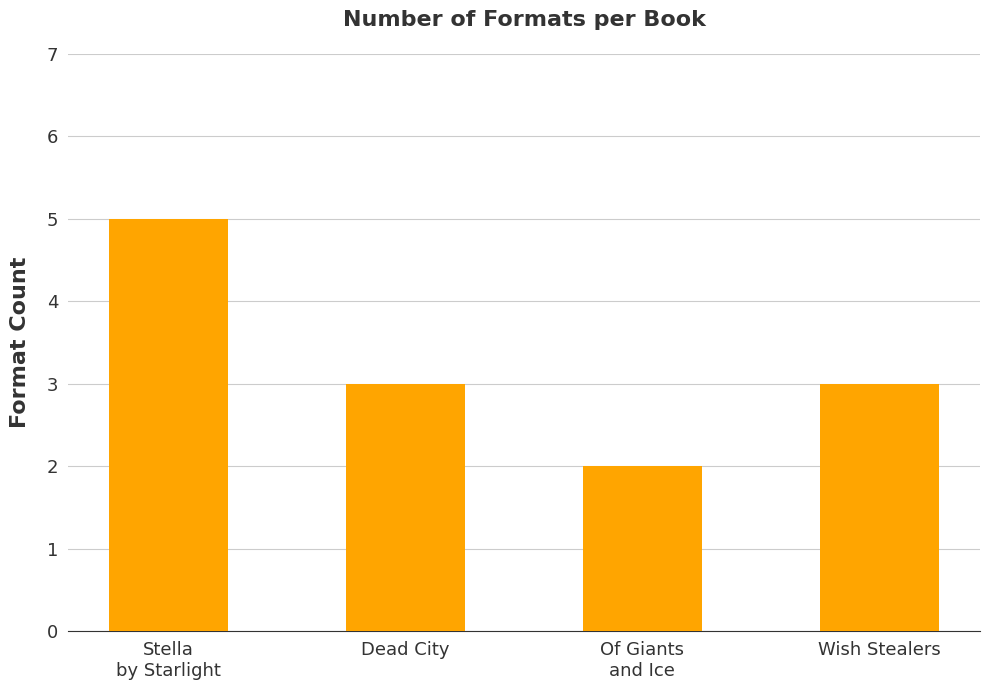

What position from the left is Dead City?

2